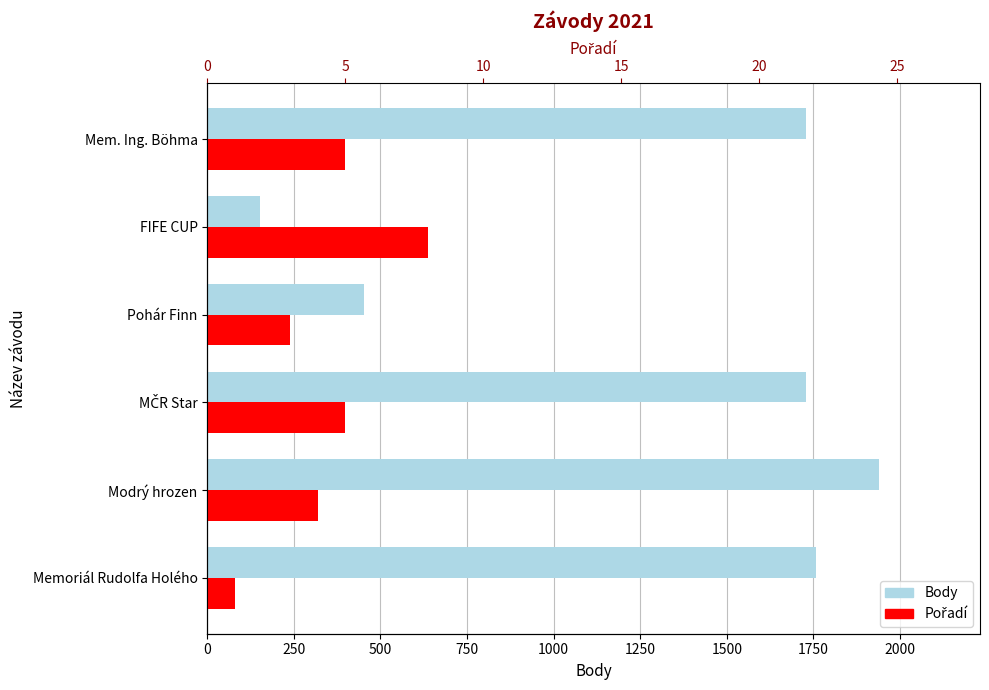

List the series in order of their overall mean, lowest first.

Pořadí, Body